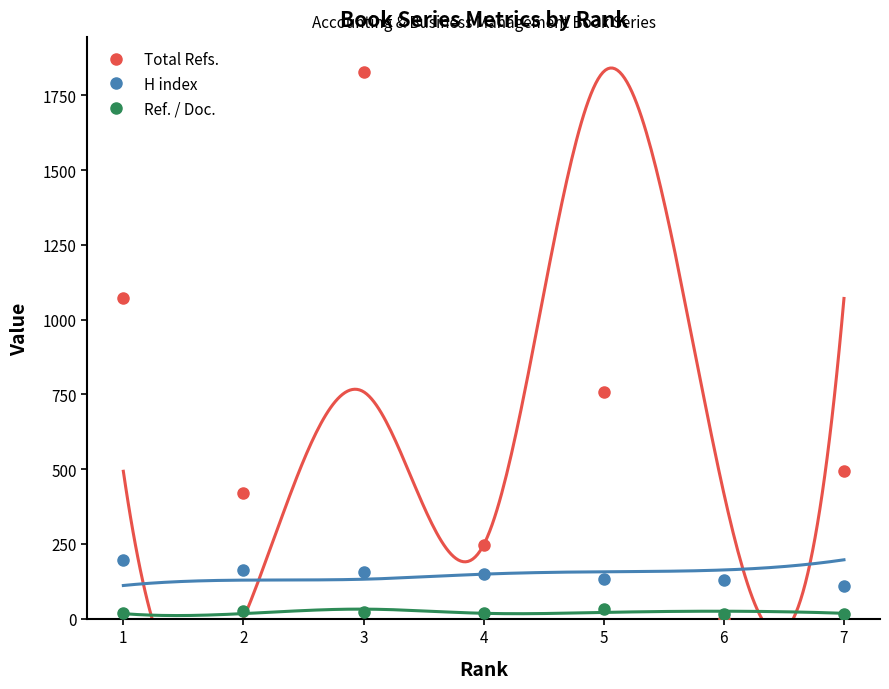

Which series has the largest range (max minus min)?

Total Refs.